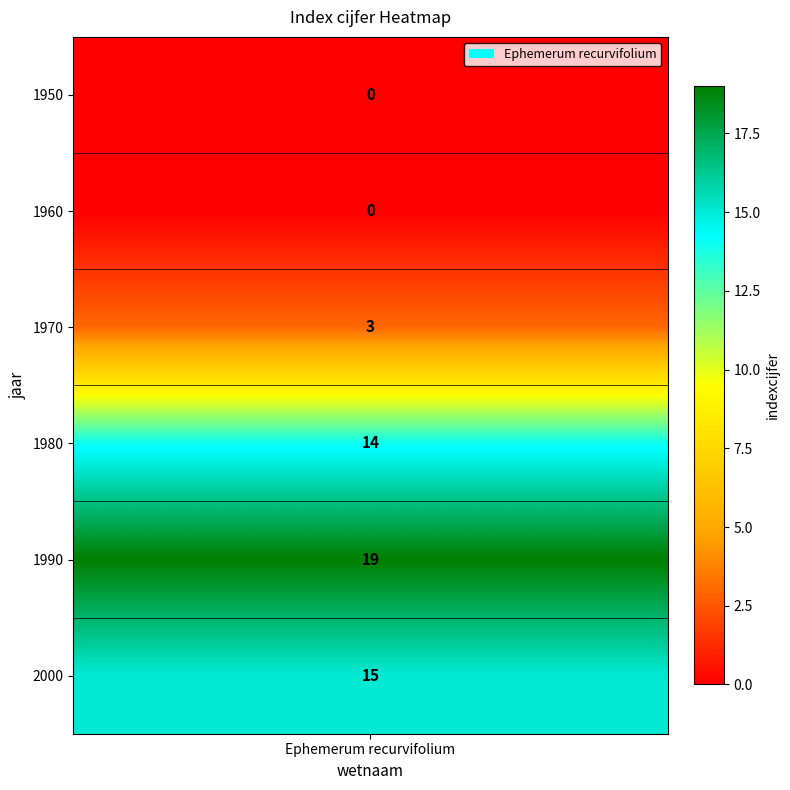

Rank the categories by value from highest to lowest.

1990, 2000, 1980, 1970, 1950, 1960